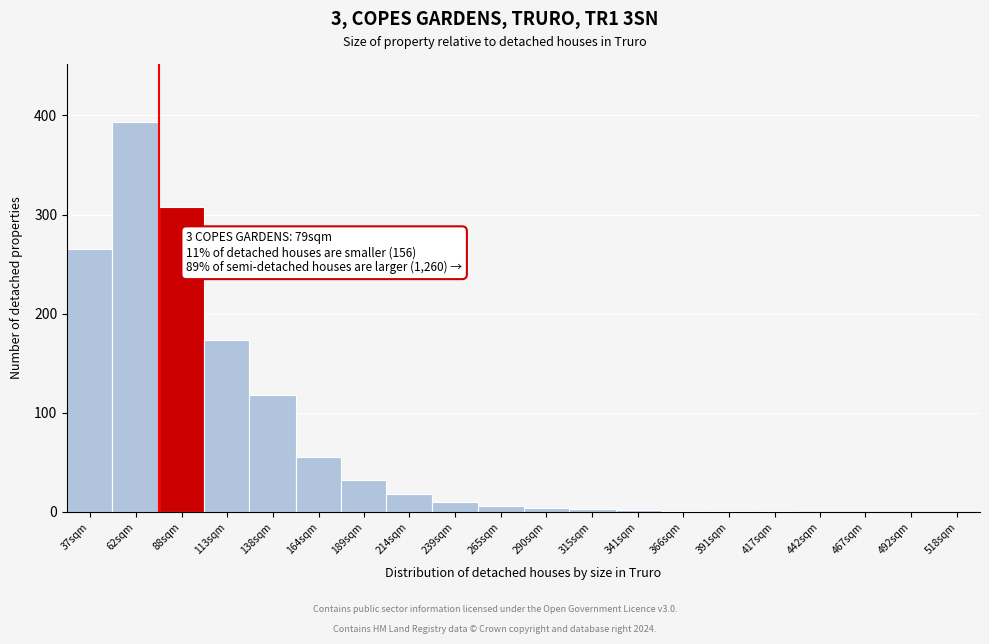

Read the value at 164sqm.

55